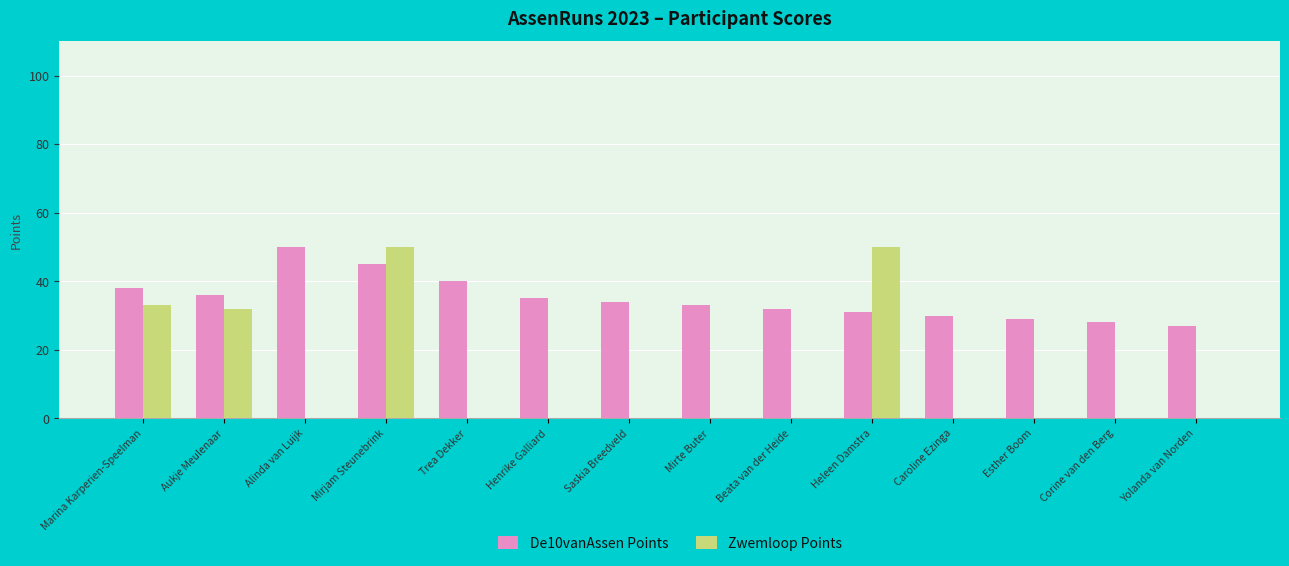

What is the sum of all Zwemloop Points values?

165